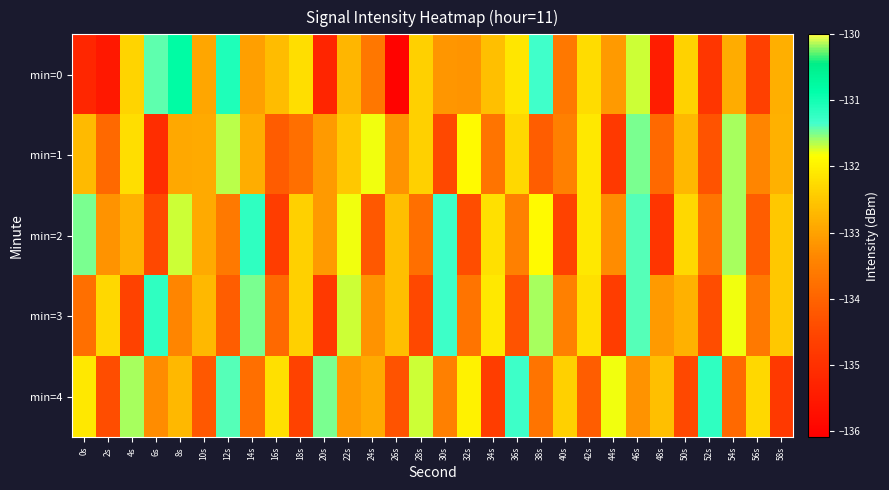

Which category has the lowest value across all series?

26s